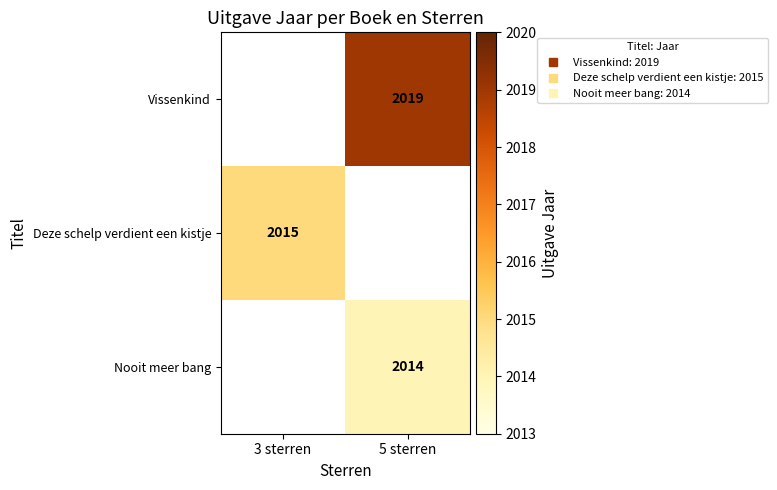

Is the value of Vissenkind at 3 sterren greater than the value of Nooit meer bang at 3 sterren?

No